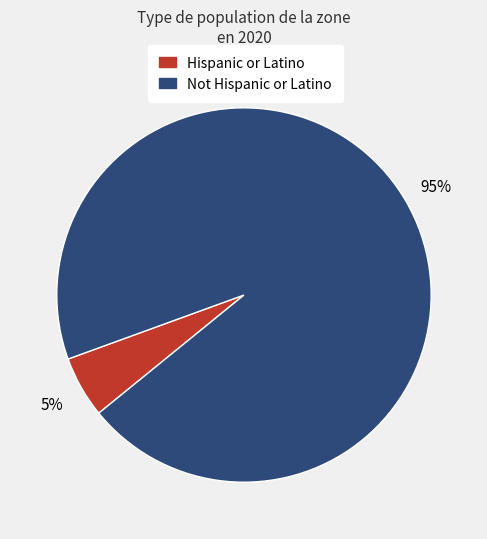

To the nearest percent, what is the combined percentage of Hispanic or Latino and Not Hispanic or Latino?

100%